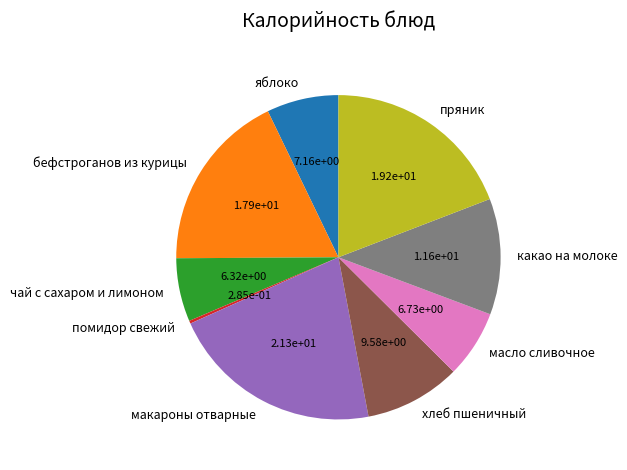

Is the sum of пряник and хлеб пшеничный greater than half?

No